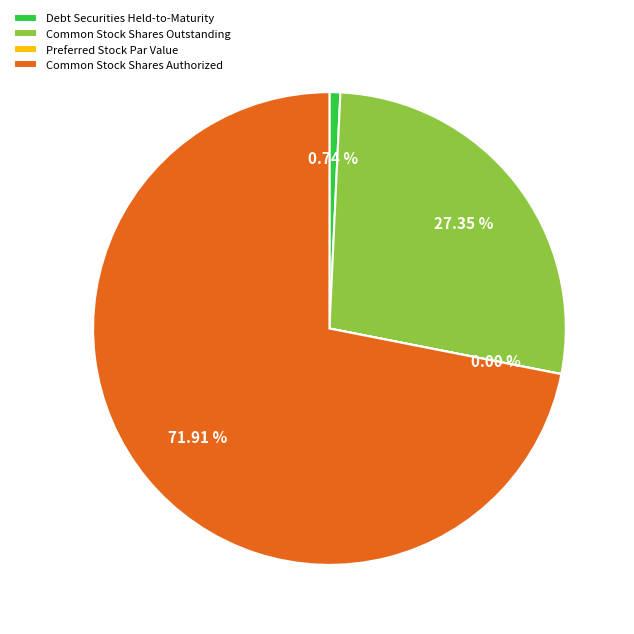

Is there any slice that represents more than half of the pie?

Yes